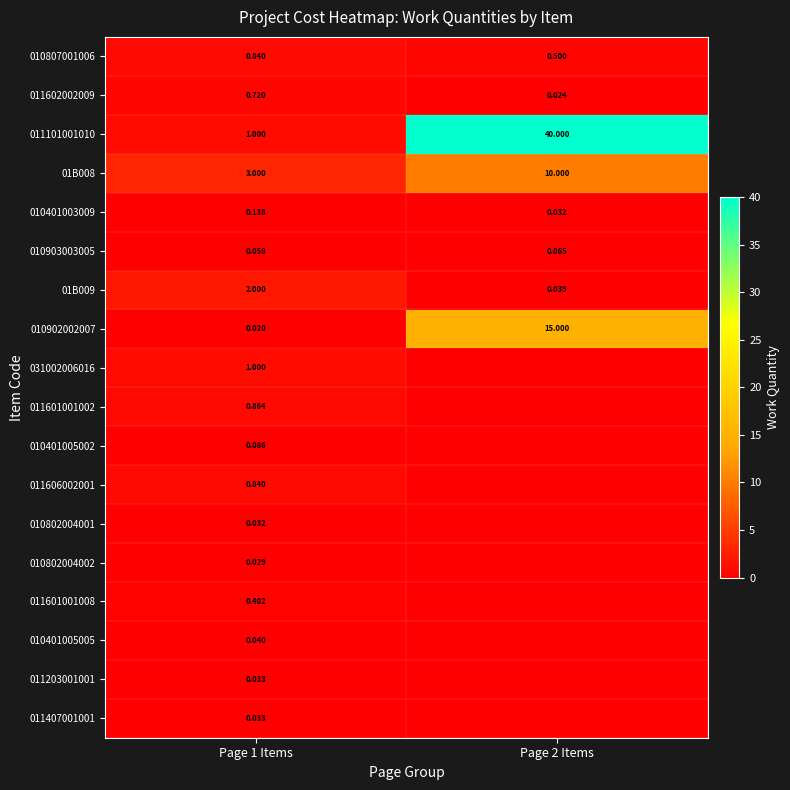

Is the value of 011101001010 at Page 2 Items greater than the value of 010401003009 at Page 2 Items?

Yes